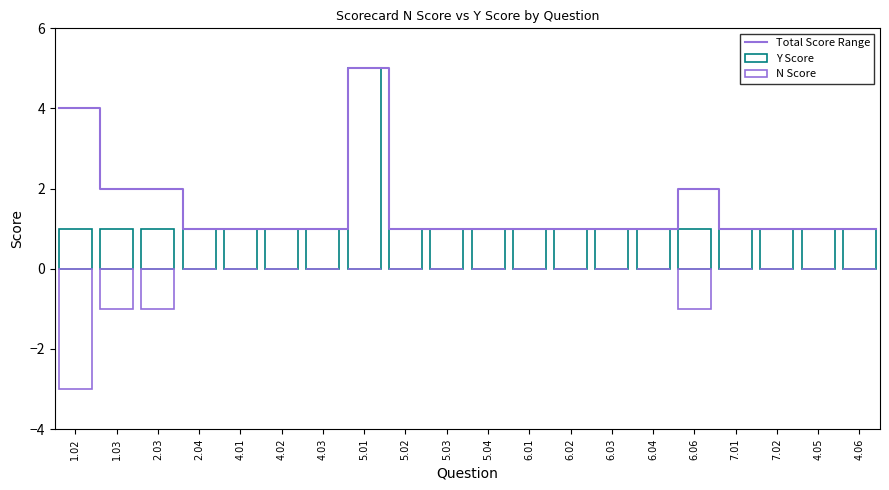

At 1.02, list the series in order from smallest to largest.

N Score, Y Score